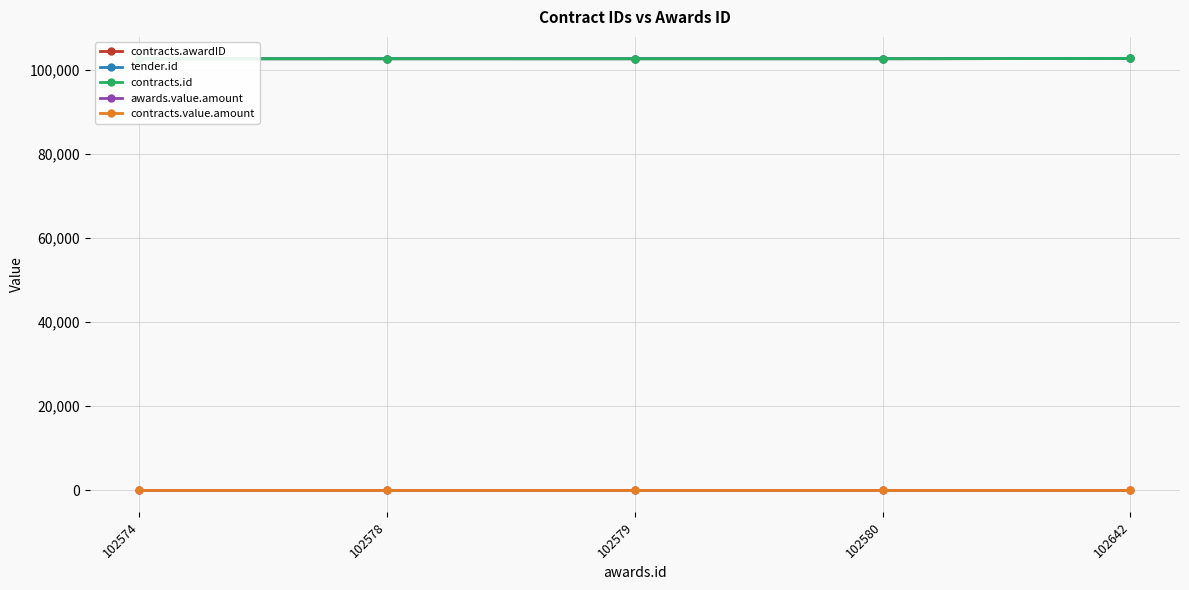

How many values in the tender.id series exceed 102579?

2